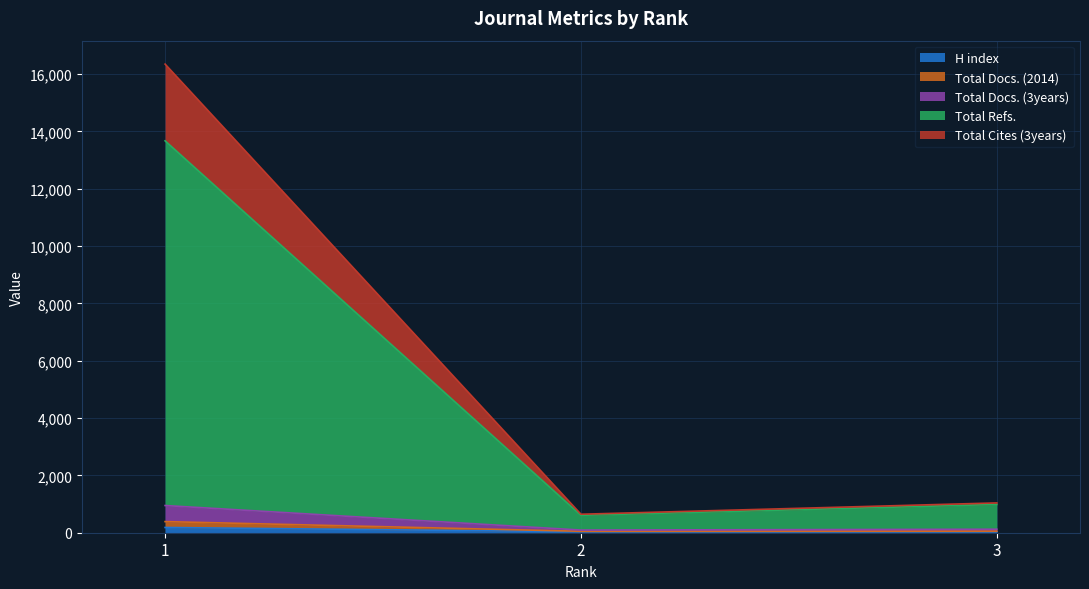

At which label does H index reach its peak?

1